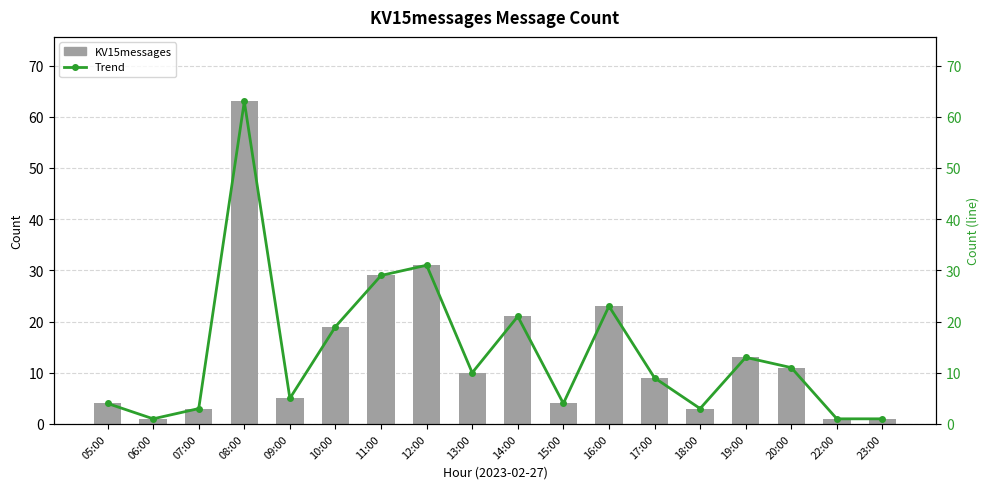

Which has a higher value, 10:00 or 09:00?

10:00